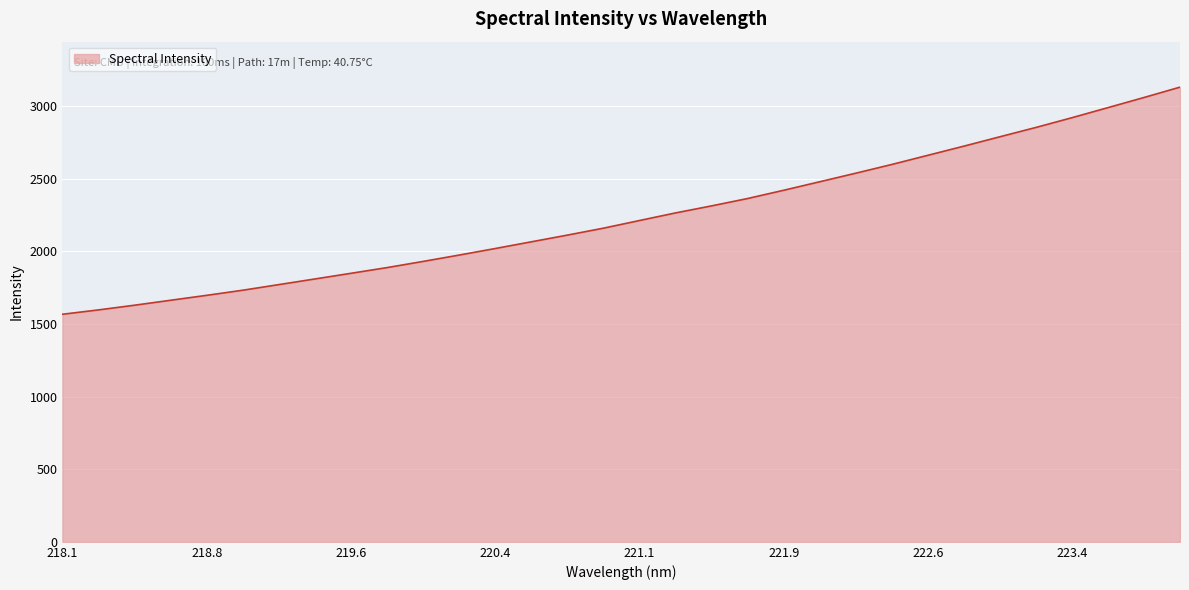

What is the minimum value shown in the chart?

1567.4